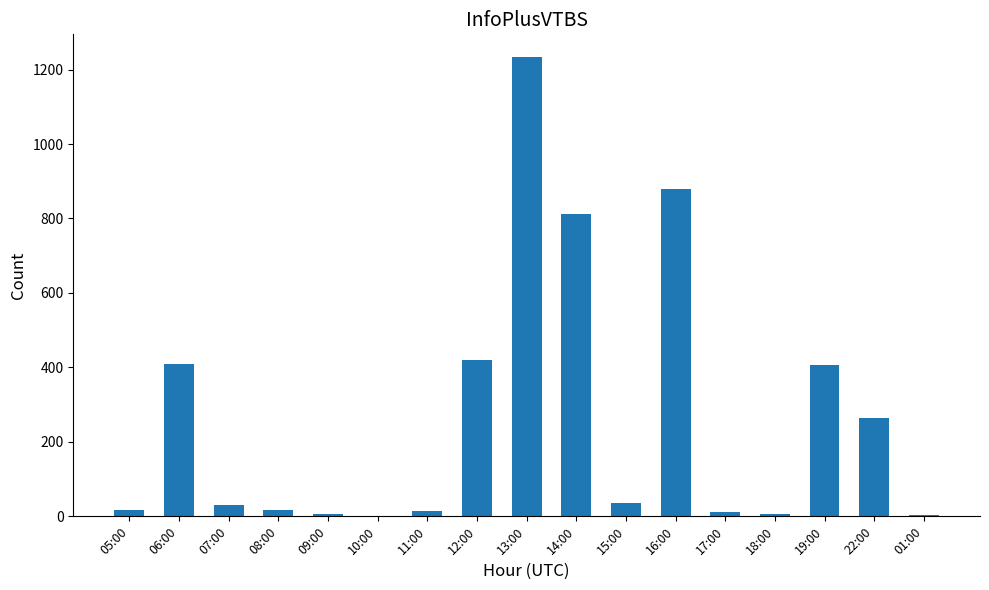

What is the change in value from 15:00 to 16:00?

+843